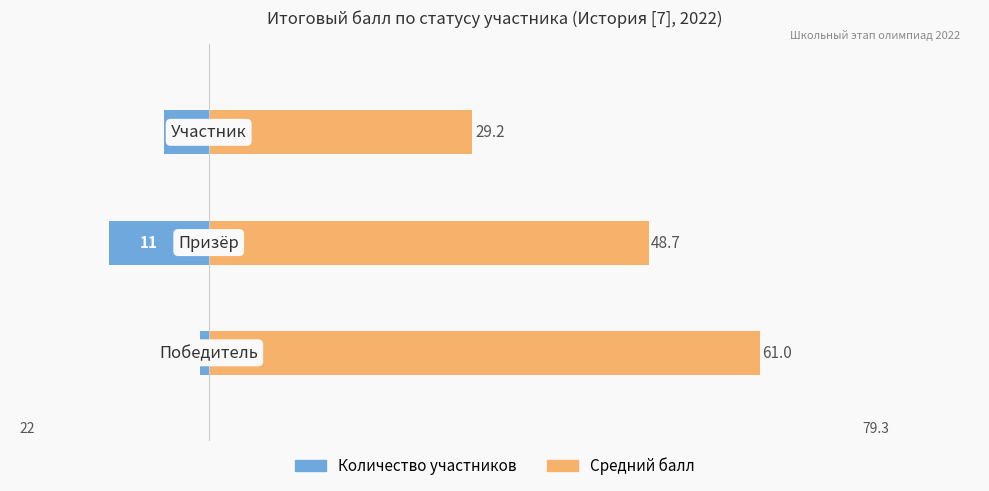

How many bars are there in total?

6